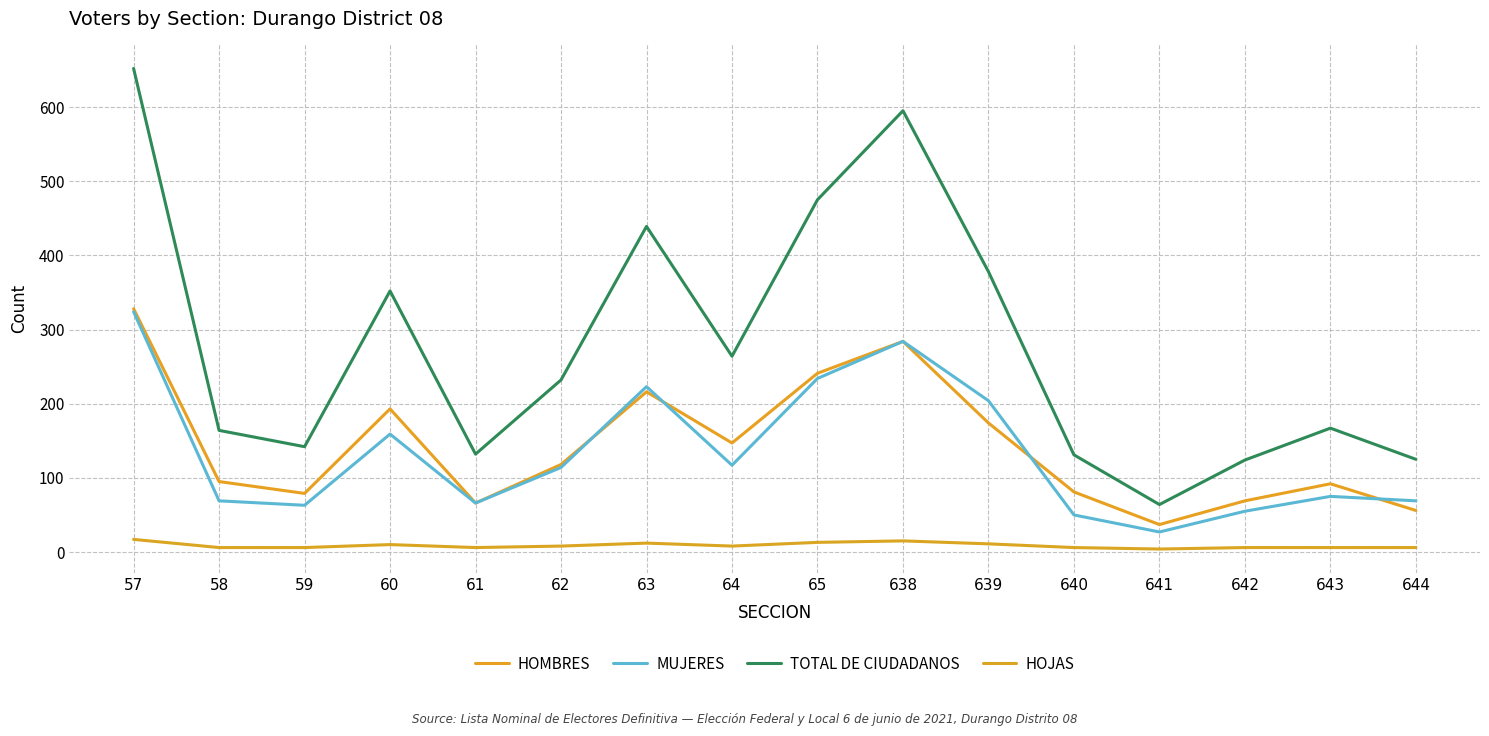

The MUJERES series shows 69 at 644. True or false?

True